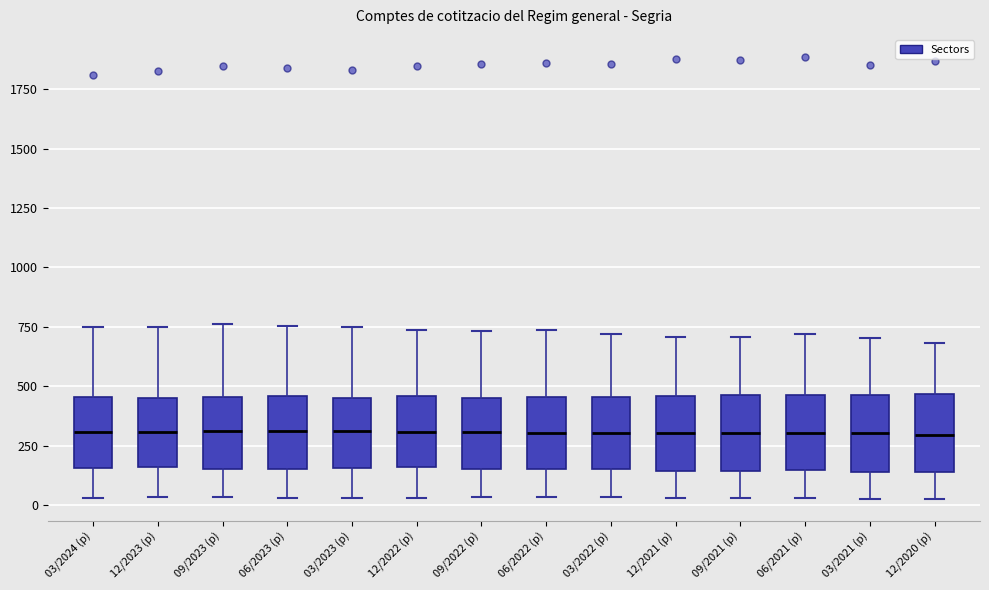

Reading left to right, read every box against the y-axis: the position of its median line, the range the box covers, and the ends of its whiskers. The values are not printed on the chart, so give them approximately, as read against the axis.

03/2024 (p): median 300, box 150 to 450, whiskers 50 to 750
12/2023 (p): median 300, box 150 to 450, whiskers 50 to 750
09/2023 (p): median 300, box 150 to 450, whiskers 50 to 750
06/2023 (p): median 300, box 150 to 450, whiskers 50 to 750
03/2023 (p): median 300, box 150 to 450, whiskers 50 to 750
12/2022 (p): median 300, box 150 to 450, whiskers 50 to 750
09/2022 (p): median 300, box 150 to 450, whiskers 50 to 750
06/2022 (p): median 300, box 150 to 450, whiskers 50 to 750
03/2022 (p): median 300, box 150 to 450, whiskers 50 to 700
12/2021 (p): median 300, box 150 to 450, whiskers 50 to 700
09/2021 (p): median 300, box 150 to 450, whiskers 50 to 700
06/2021 (p): median 300, box 150 to 450, whiskers 50 to 700
03/2021 (p): median 300, box 150 to 450, whiskers 50 to 700
12/2020 (p): median 300, box 150 to 450, whiskers 50 to 700